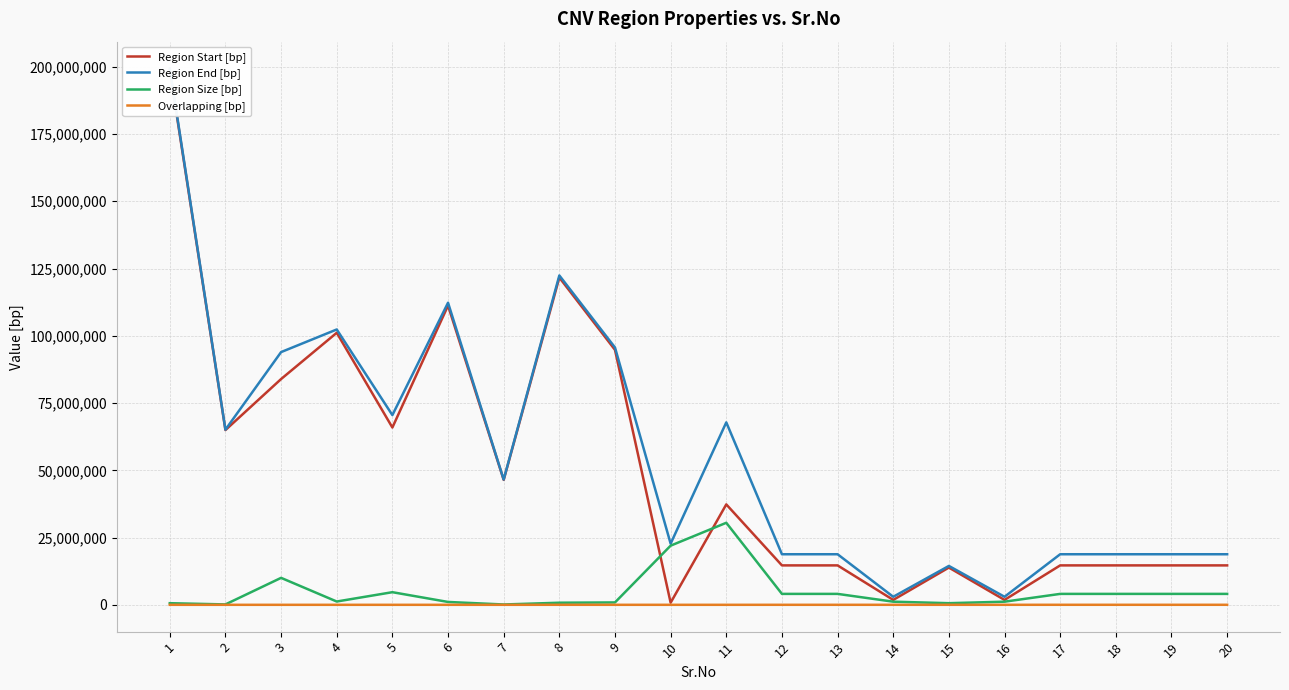

What is the value of the Region Size [bp] point at the 20th from the left?

4061302